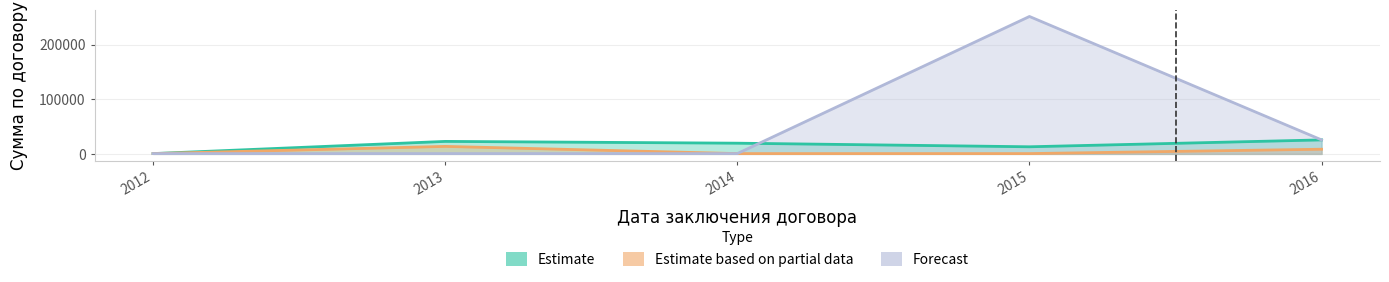

True or false: Estimate based on partial data and Forecast cross at least once.

False